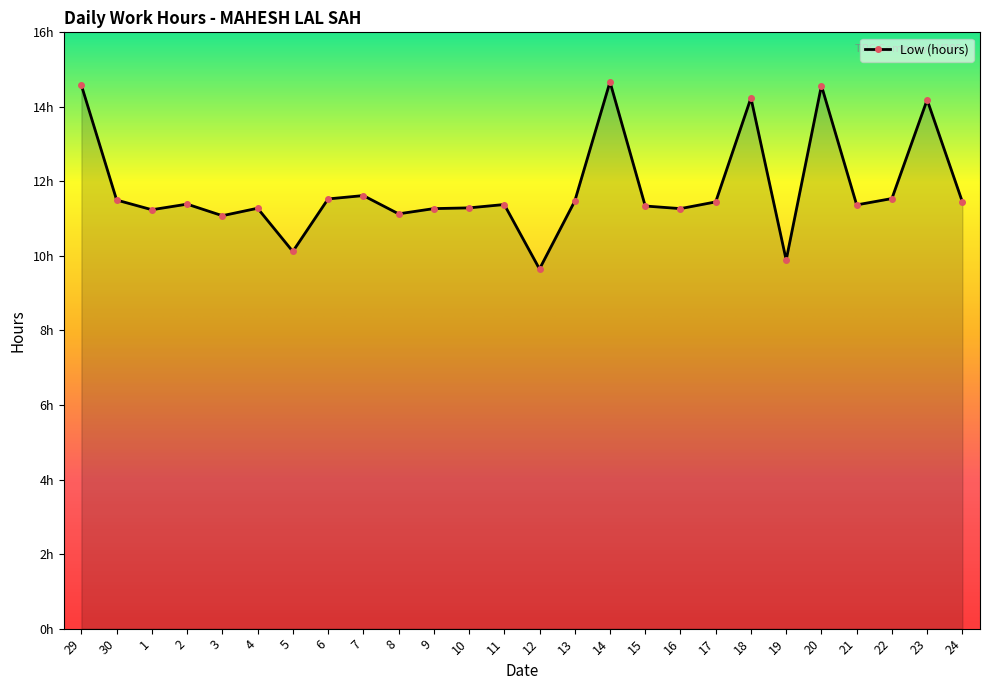

Is this an area chart (filled region under the line)?

Yes